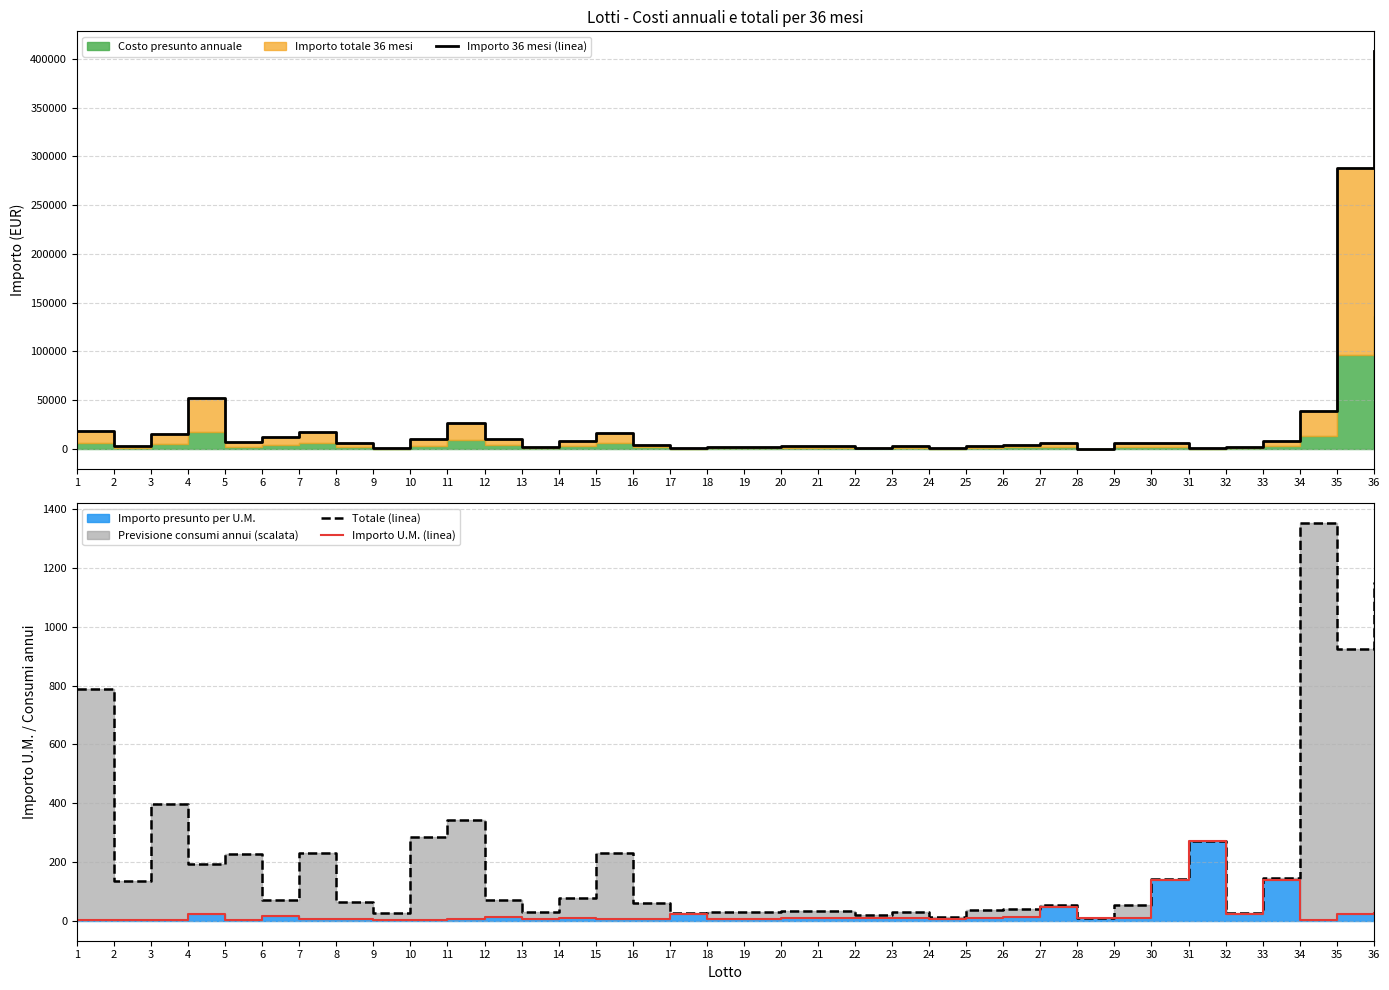

Rank the series by their maximum value, from lowest to highest.

Importo U.M. (linea), Totale (linea), Importo 36 mesi (linea)